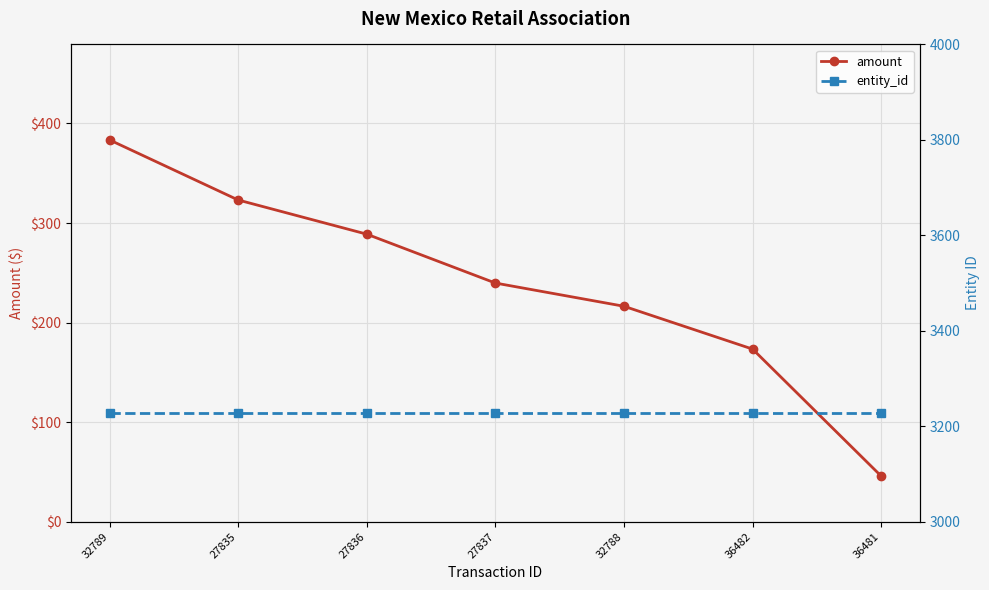

List the series in order of their peak value, lowest first.

amount, entity_id